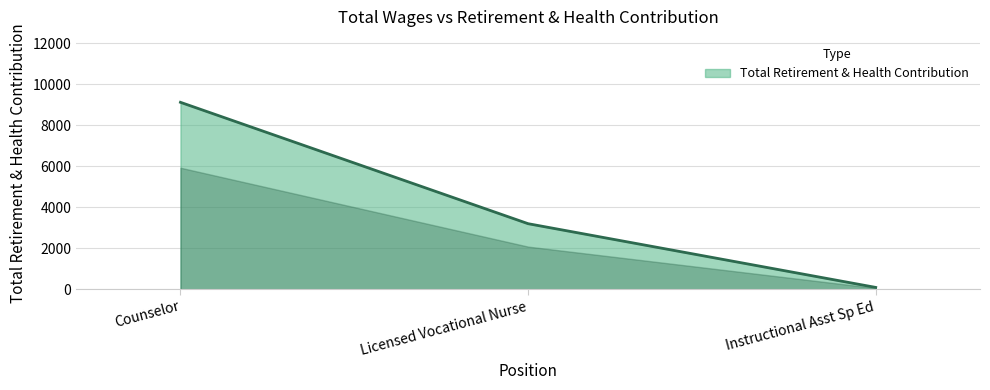

At which label is the value closest to 4607?

Licensed Vocational Nurse